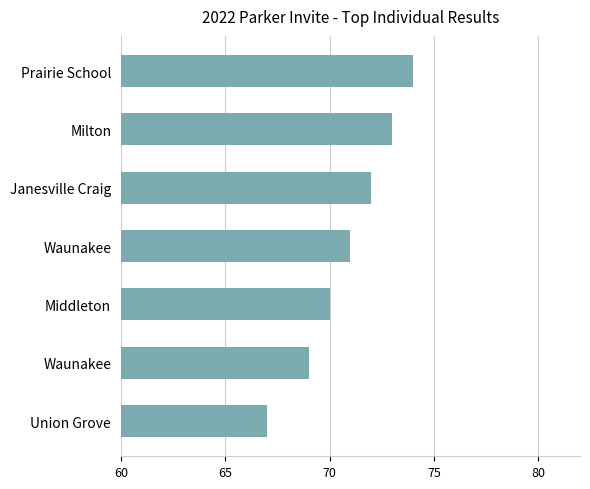

How many values are below 71?

3